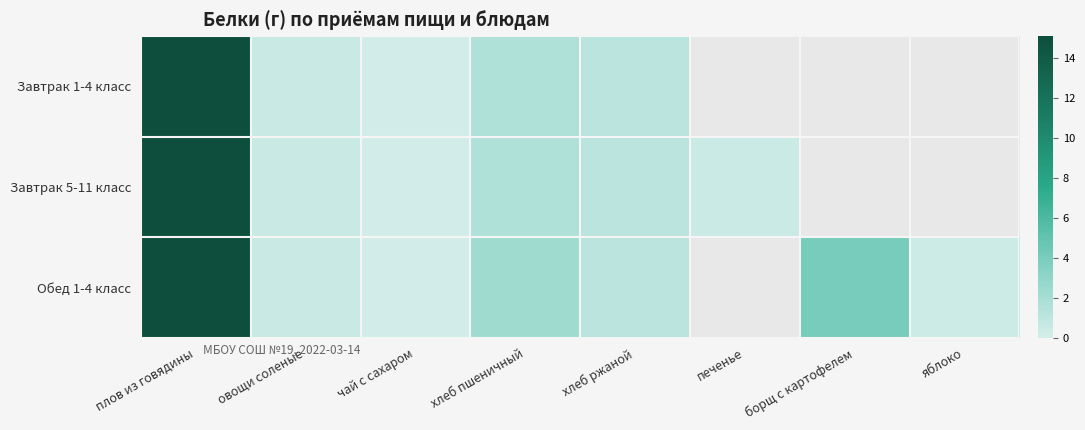

Reading right to left, what are all the values shown in this chart?

Завтрак 1-4 класс: яблоко=0.0	борщ с картофелем=0.0	печенье=0.0	хлеб ржаной=1.1	хлеб пшеничный=1.6	чай с сахаром=0.1	овощи соленые=0.5	плов из говядины=15.1
Завтрак 5-11 класс: яблоко=0.0	борщ с картофелем=0.0	печенье=0.4	хлеб ржаной=1.1	хлеб пшеничный=1.6	чай с сахаром=0.1	овощи соленые=0.5	плов из говядины=15.1
Обед 1-4 класс: яблоко=0.3	борщ с картофелем=4.0	печенье=0.0	хлеб ржаной=1.1	хлеб пшеничный=2.3	чай с сахаром=0.1	овощи соленые=0.5	плов из говядины=15.1